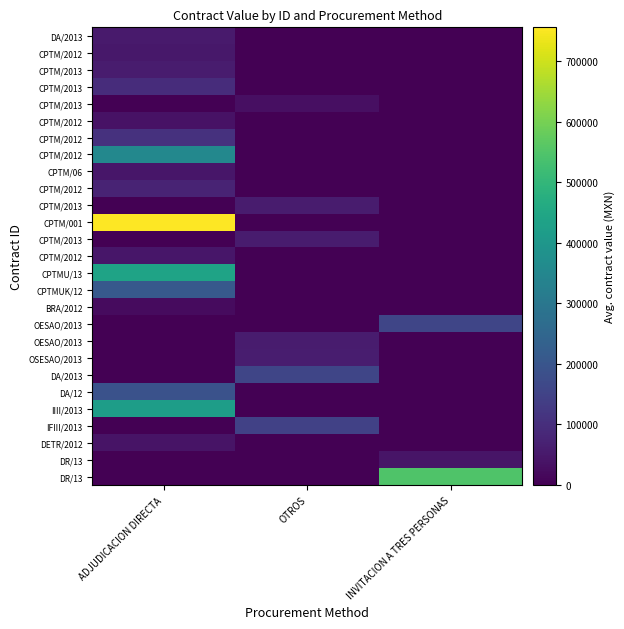

At which category is the sum across all series the highest?

ADJUDICACION DIRECTA